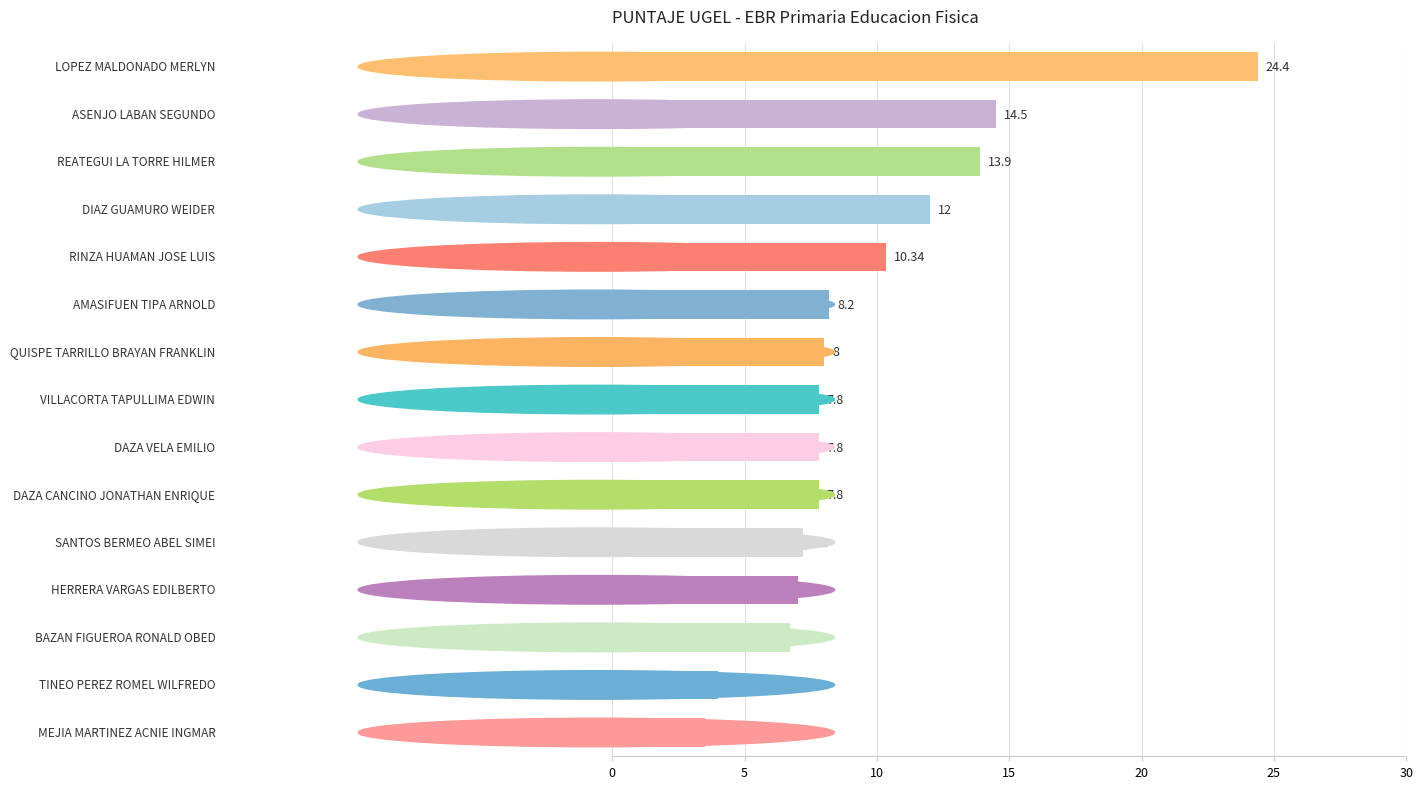

What is the difference between the maximum and minimum values?

20.9